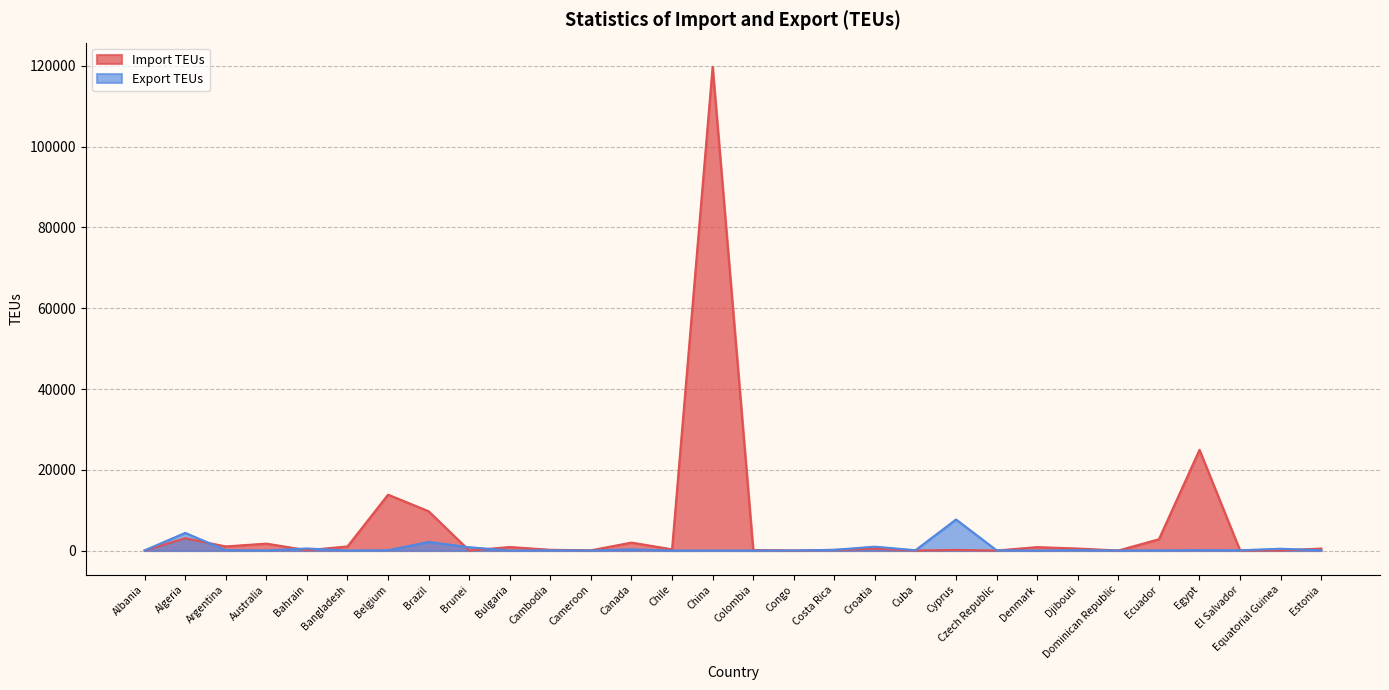

In Export TEUs, how many points are lower than both neighbors (excluding endpoints)?

10